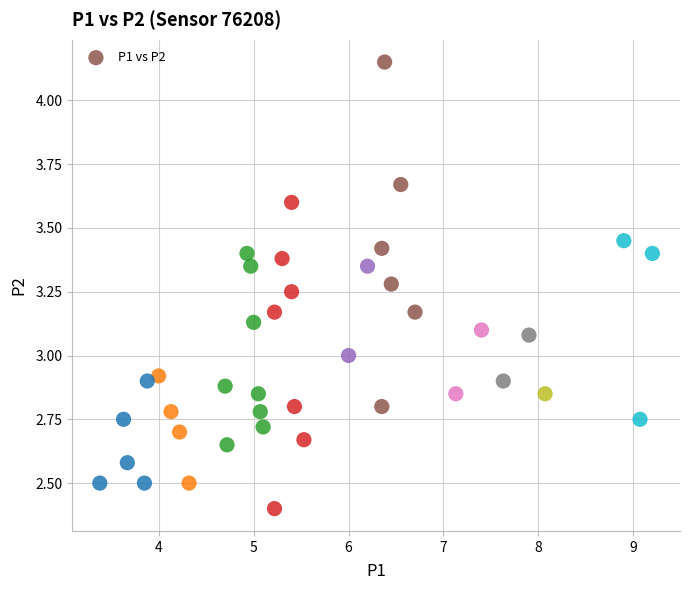

What is the range of X values (max minus min)?

5.8